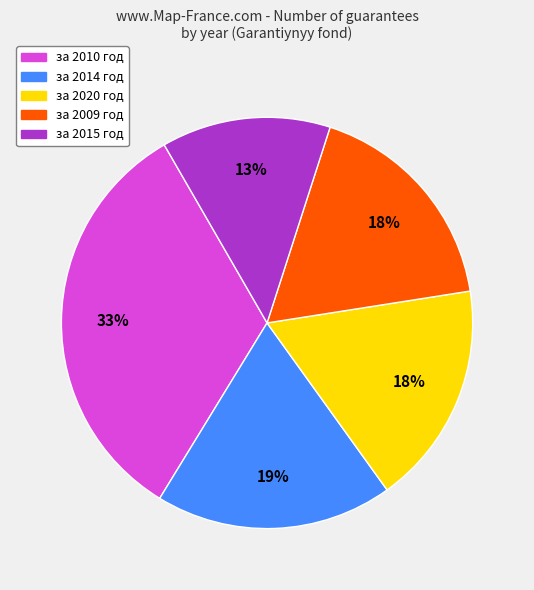

To the nearest percent, what is the average slice percentage?

20%